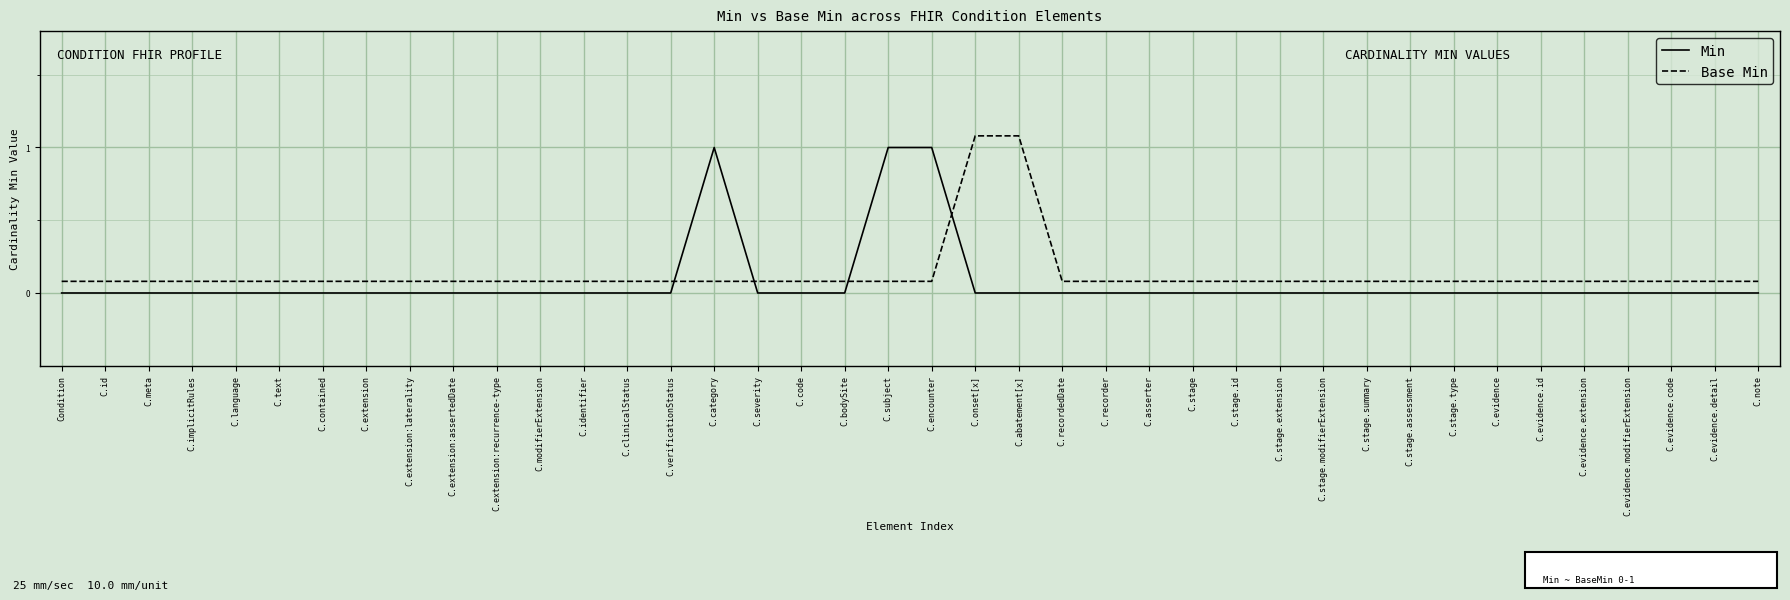

Count the number of data series in this chart.

2